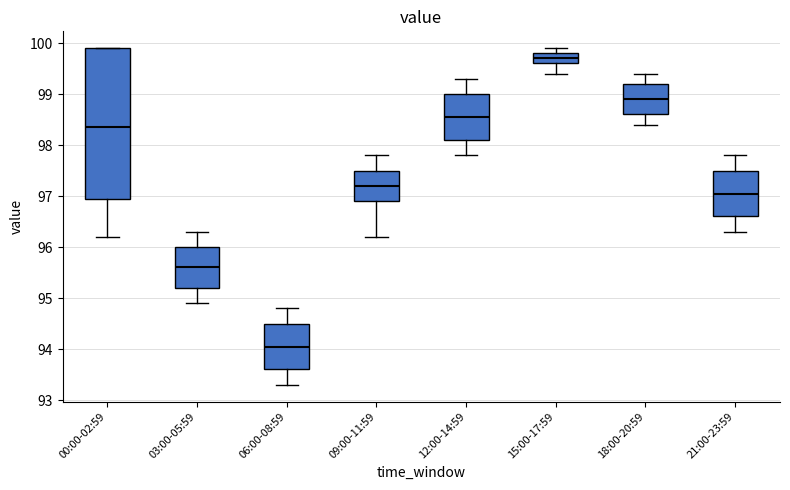

Which box's median line is the lowest?

06:00-08:59